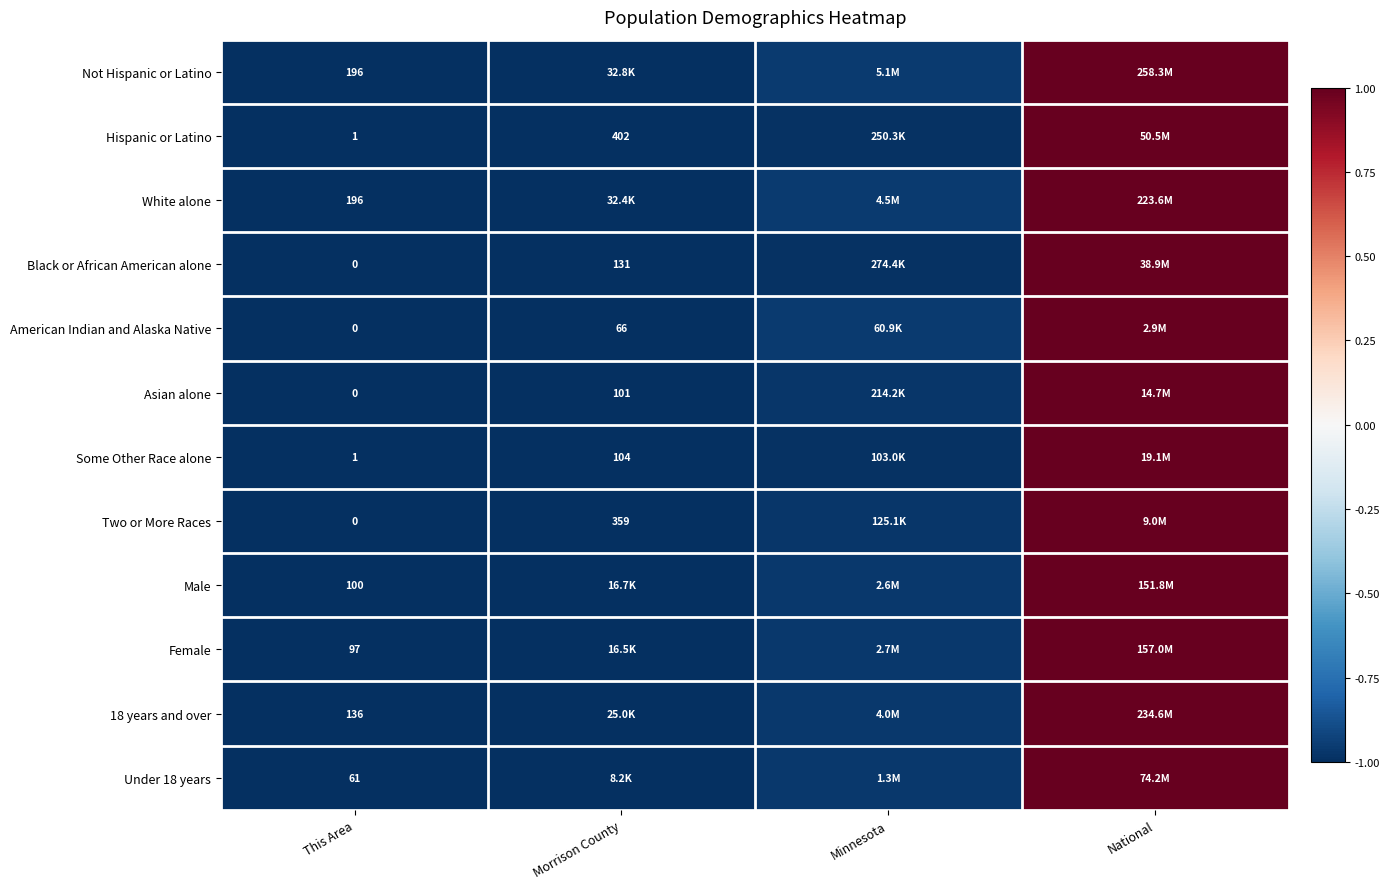

Read the Male value at National.

1.0